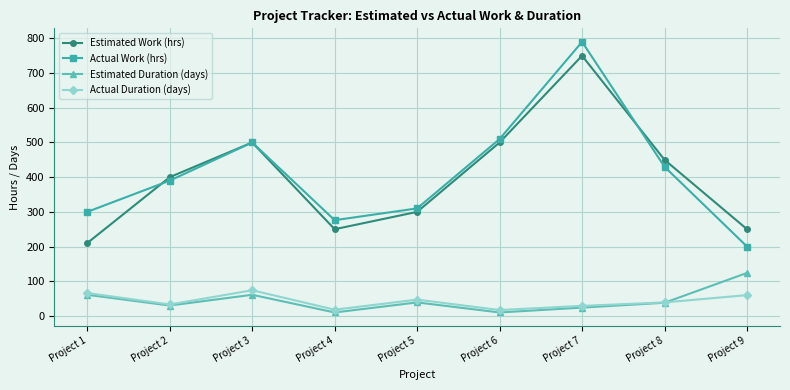

What is the difference between the maximum and minimum values in the Actual Duration (days) series?

57